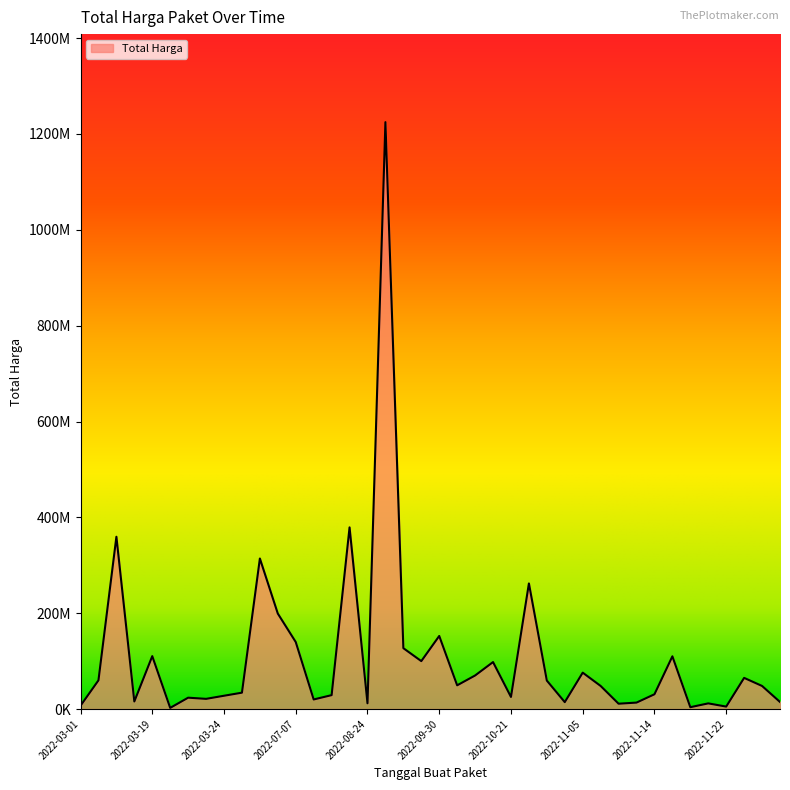

Which label corresponds to the smallest value in the chart?

2022-03-22